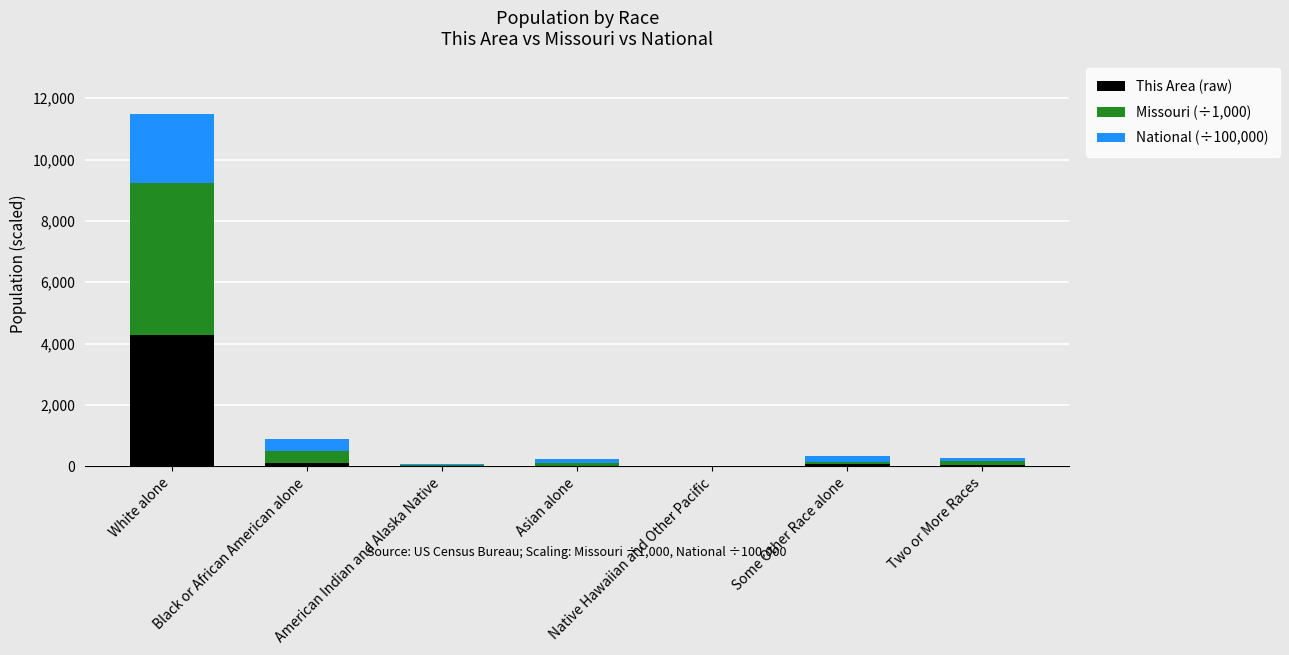

What is the highest value of the This Area (raw) series?

4279.0